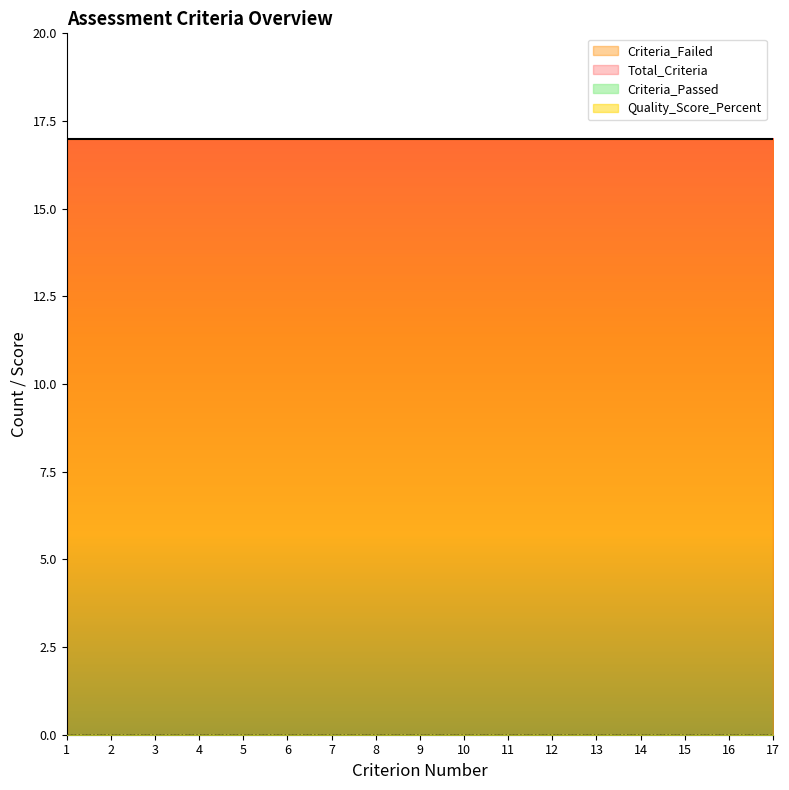

What is the sum of all Criteria_Failed values?

289